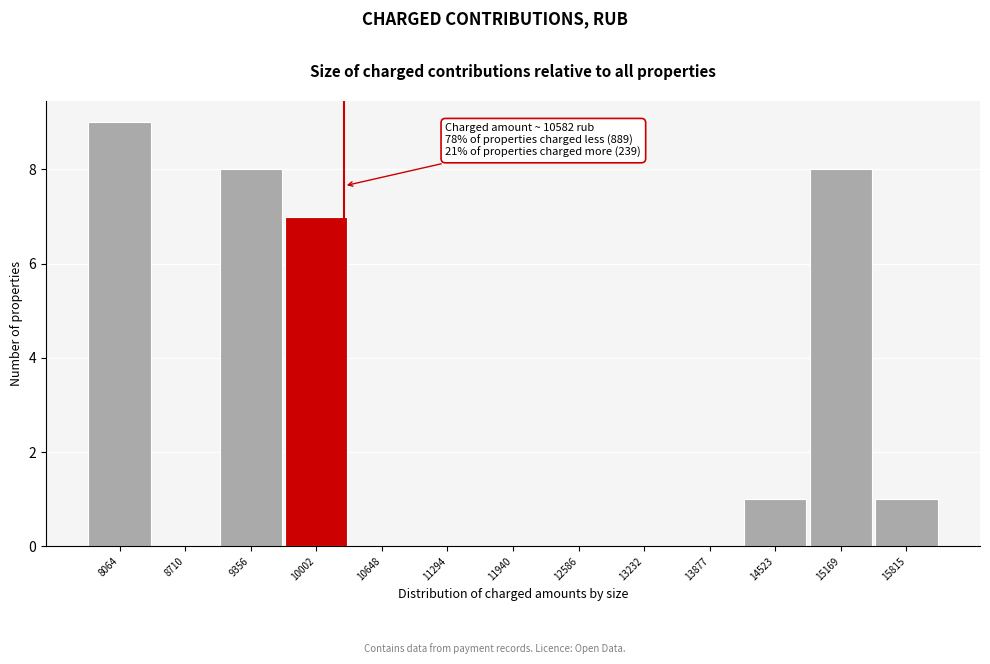

Reading right to left, transcribe all the data shown in this chart.

15815=1	15169=8	14523=1	13877=0	13232=0	12586=0	11940=0	11294=0	10648=0	10002=7	9356=8	8710=0	8064=9